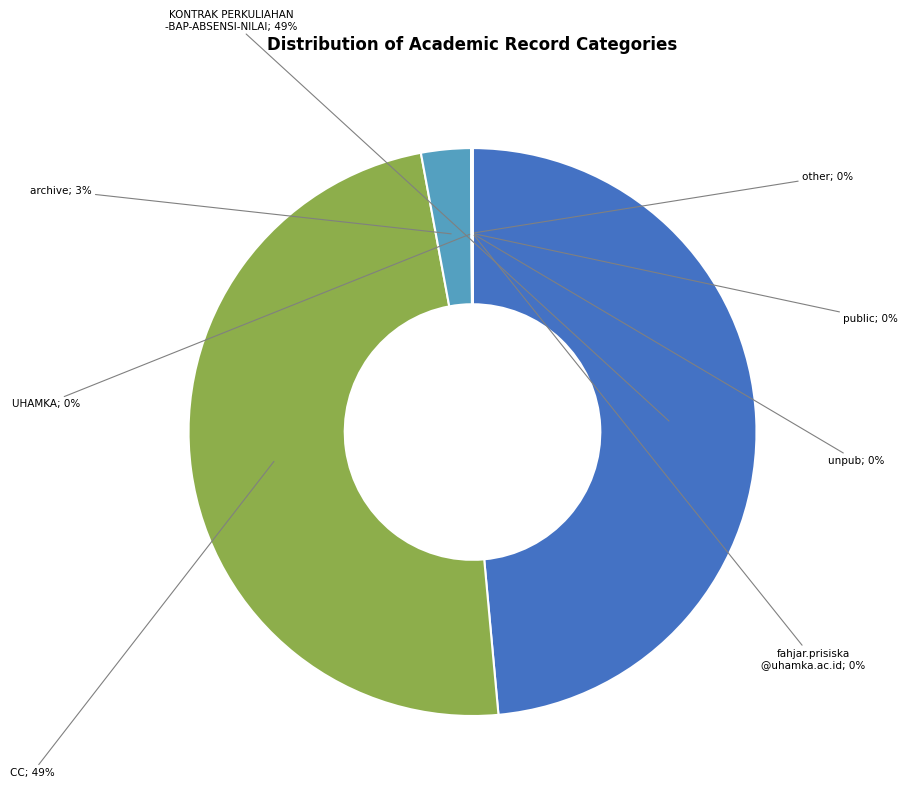

Is there any slice that represents more than half of the pie?

No